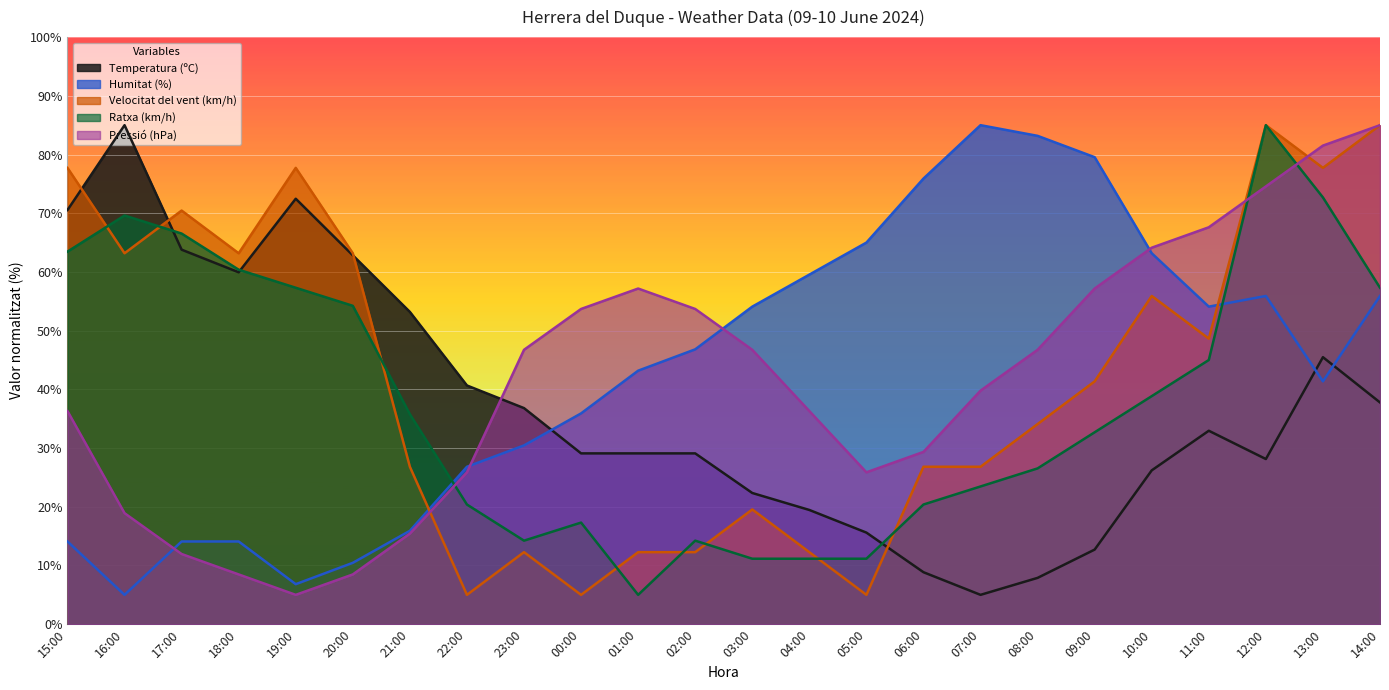

Is it true that Pressió (hPa) equals 5.0 at 19:00?

True